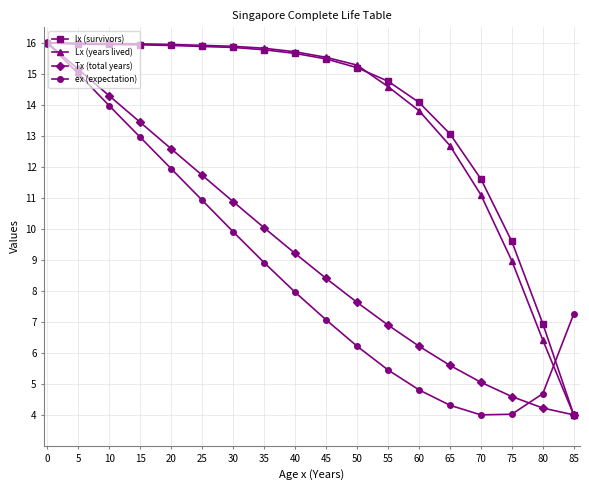

What is the difference between the maximum and minimum values in the Tx (total years) series?

12.0